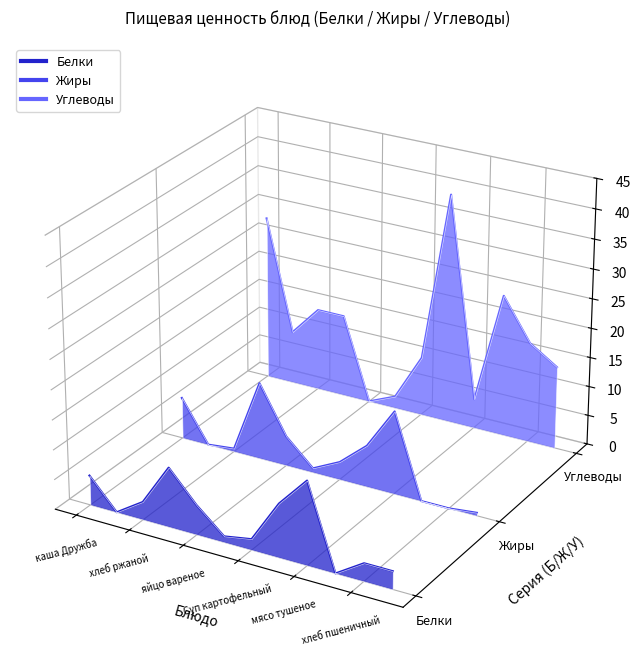

Which series has the widest spread of values?

Углеводы